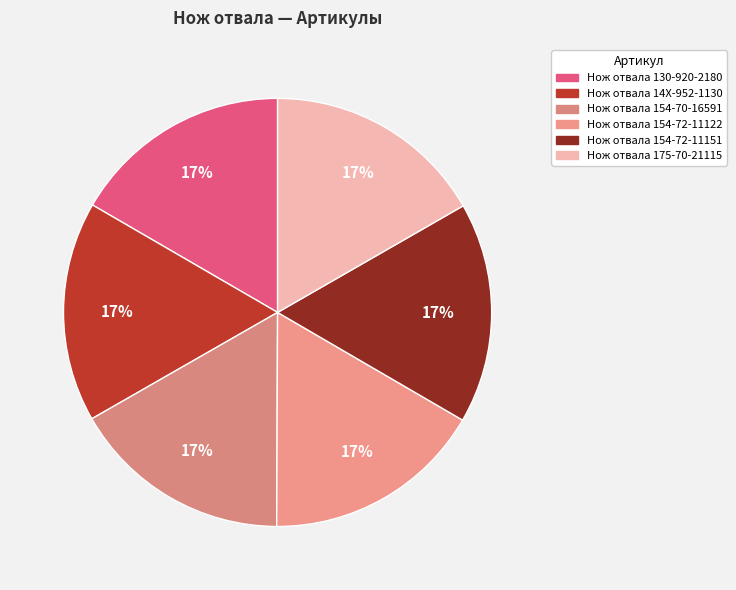

Between Нож отвала 130-920-2180 and Нож отвала 154-72-11122, which is larger?

Нож отвала 154-72-11122